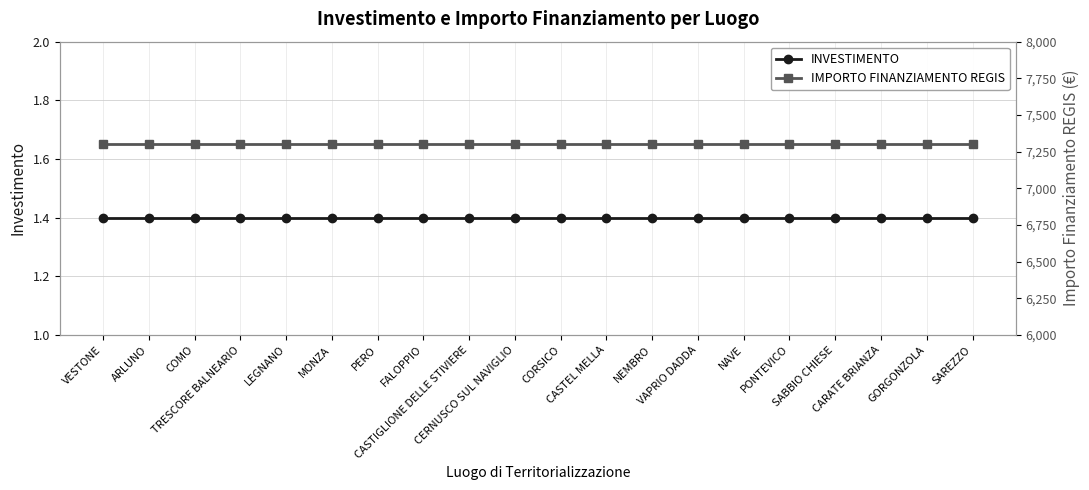

Read the IMPORTO FINANZIAMENTO REGIS value at LEGNANO.

7301.0